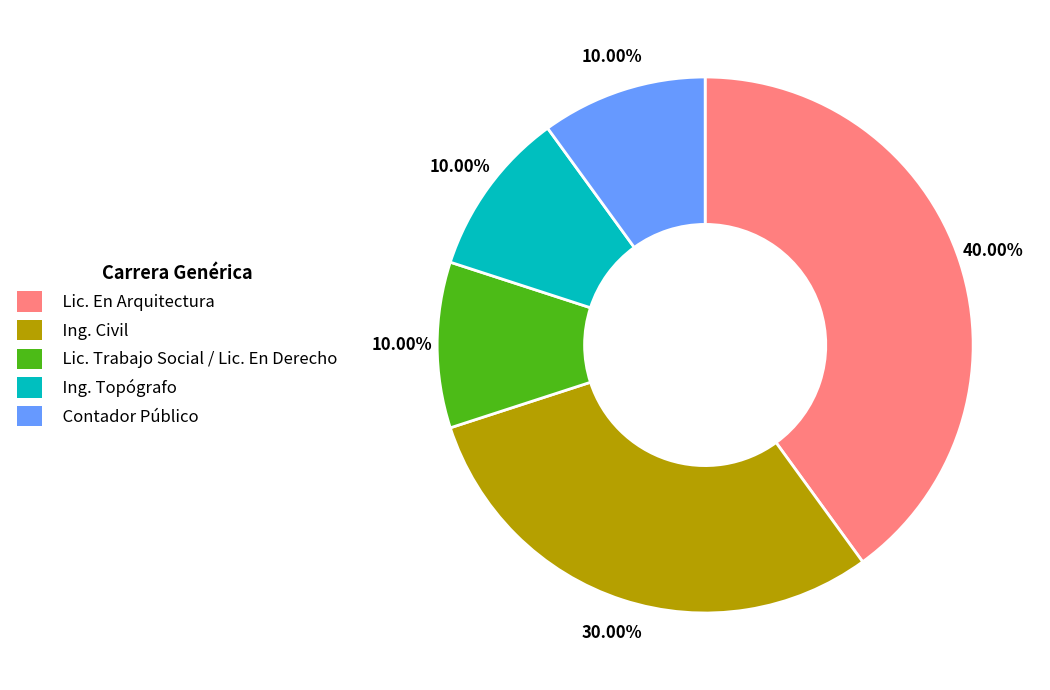

What is the ratio of the value at Contador Público to the value at Ing. Topógrafo?

1.0